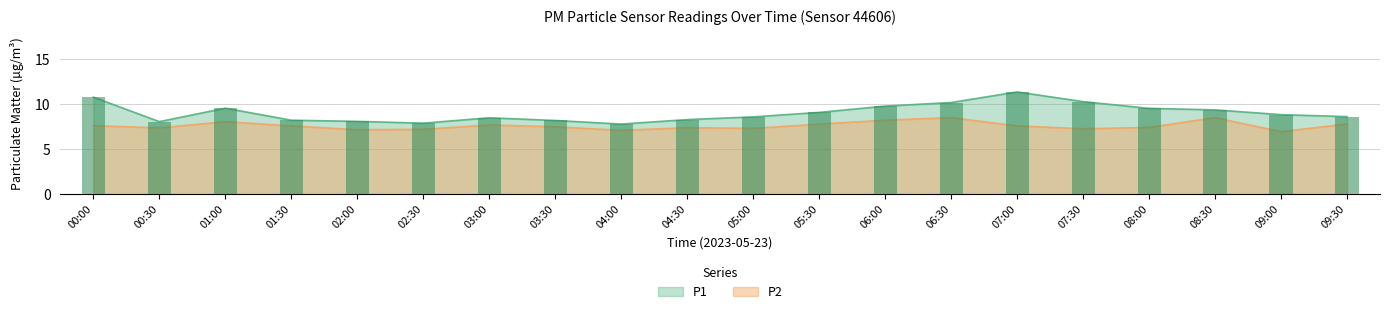

Reading right to left, list all the values displayed in this chart.

P1: 09:30=8.6	09:00=8.8	08:30=9.4	08:00=9.6	07:30=10.3	07:00=11.4	06:30=10.2	06:00=9.8	05:30=9.1	05:00=8.6	04:30=8.3	04:00=7.8	03:30=8.2	03:00=8.5	02:30=7.9	02:00=8.1	01:30=8.2	01:00=9.6	00:30=8.1	00:00=10.8
P2: 09:30=7.8	09:00=7.0	08:30=8.5	08:00=7.4	07:30=7.3	07:00=7.6	06:30=8.5	06:00=8.2	05:30=7.8	05:00=7.3	04:30=7.4	04:00=7.1	03:30=7.5	03:00=7.7	02:30=7.2	02:00=7.2	01:30=7.6	01:00=8.1	00:30=7.4	00:00=7.6